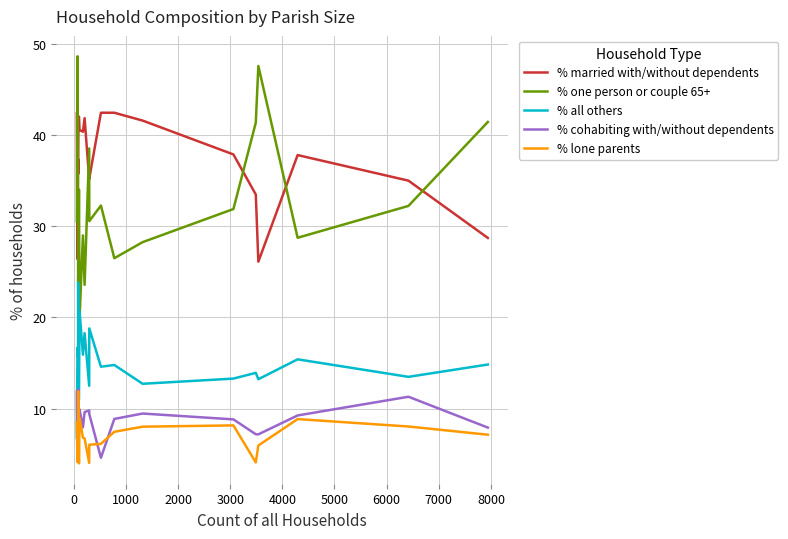

Which series has the largest total across all categories?

% married with/without dependents